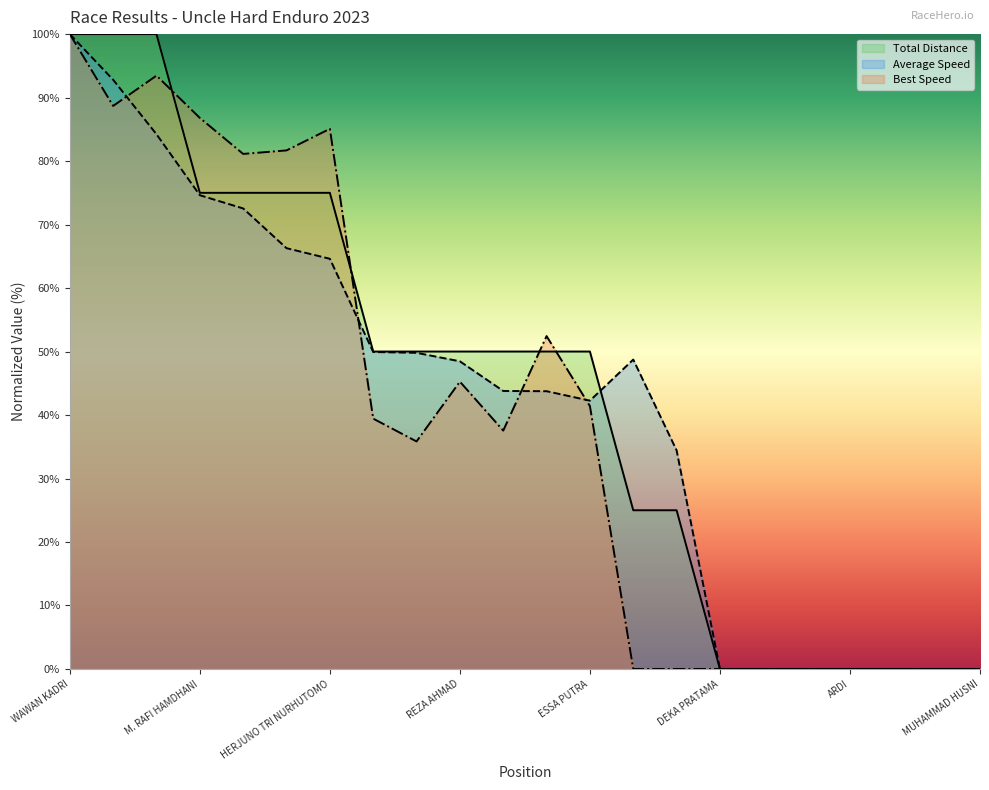

At which category is the sum across all series the highest?

WAWAN KADRI